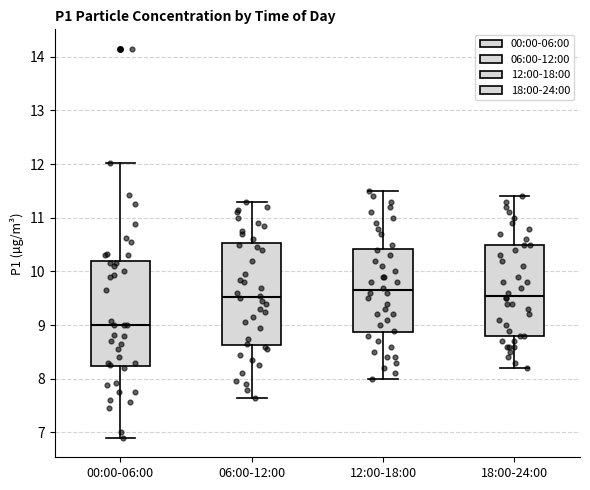

Reading left to right, read every box against the y-axis: the position of its median line, the range the box covers, and the ends of its whiskers. The values are not printed on the chart, so give them approximately, as read against the axis.

00:00-06:00: median 9.0, box 8.2 to 10.2, whiskers 6.9 to 12.0
06:00-12:00: median 9.5, box 8.6 to 10.5, whiskers 7.7 to 11.3
12:00-18:00: median 9.7, box 8.9 to 10.4, whiskers 8.0 to 11.5
18:00-24:00: median 9.6, box 8.8 to 10.5, whiskers 8.2 to 11.4